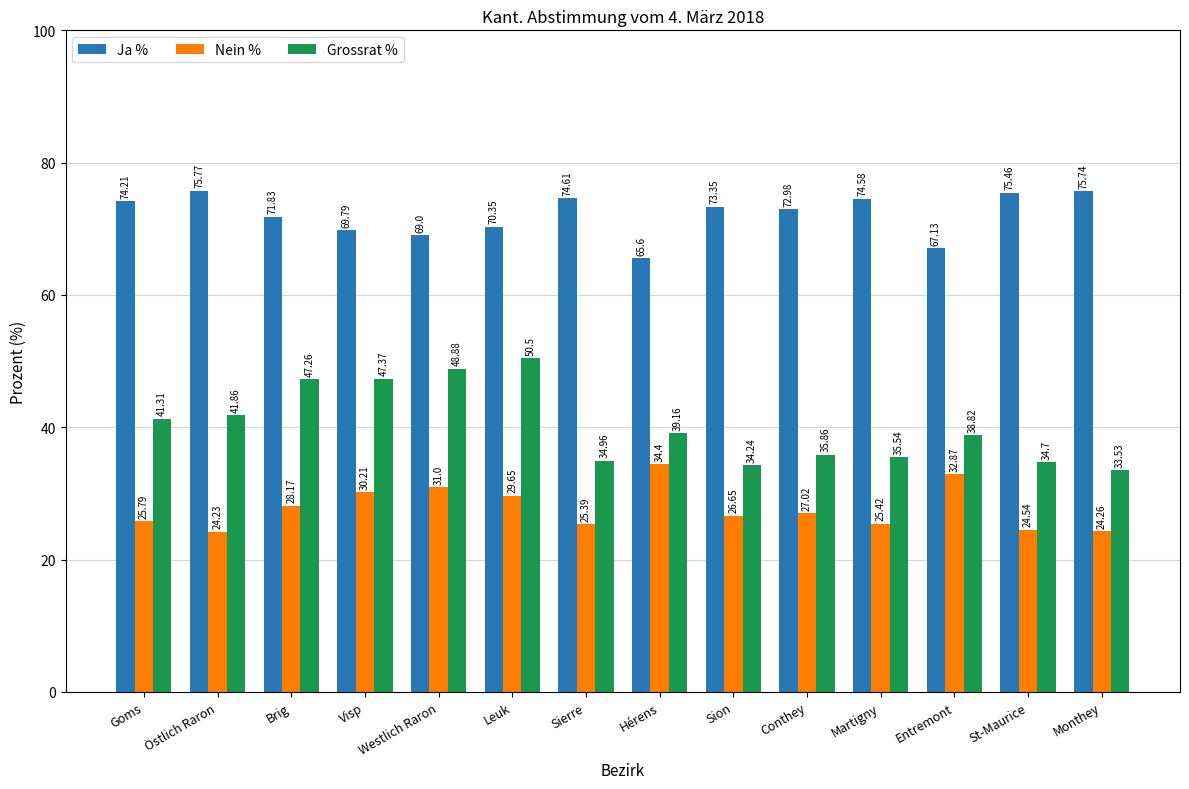

List the series in order of their peak value, lowest first.

Nein %, Grossrat %, Ja %